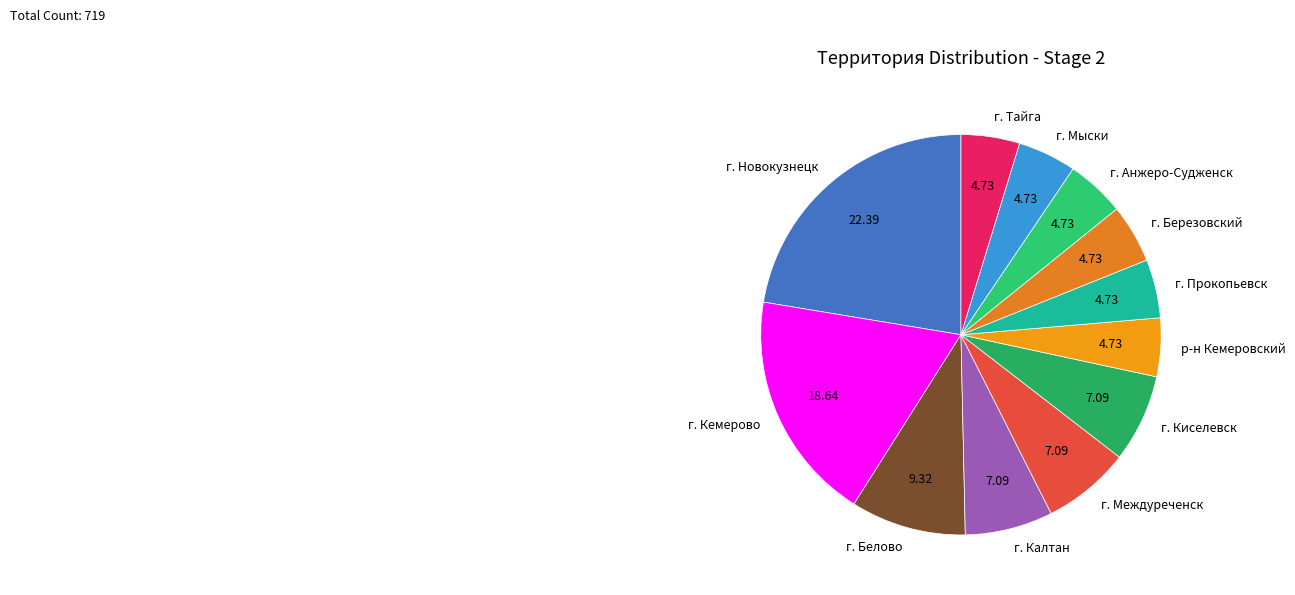

Is the sum of г. Тайга and г. Киселевск greater than half?

No